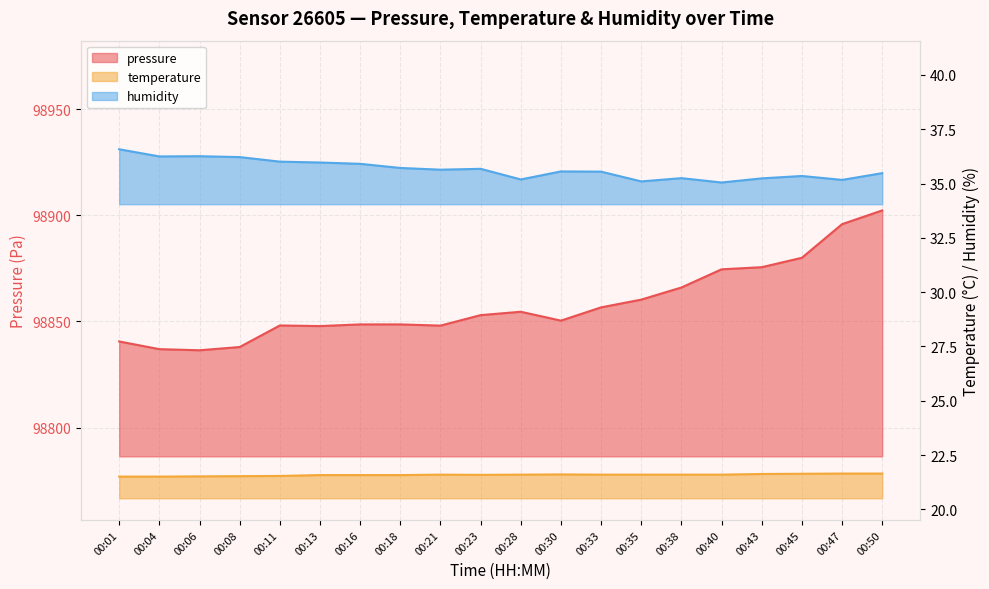

Is it true that pressure equals 163226.3 at 00:06?

False